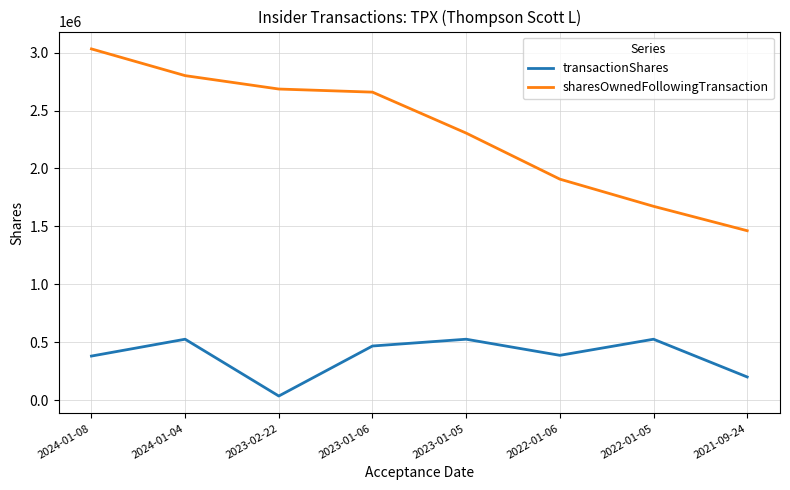

The value of sharesOwnedFollowingTransaction at 2022-01-06 is 1908132. True or false?

True